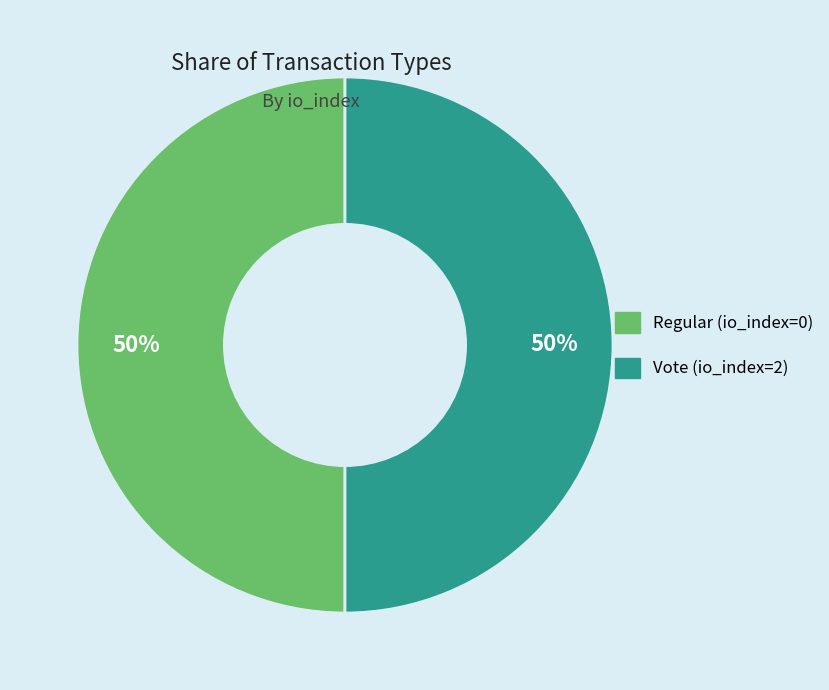

How many slices are in this pie chart?

2